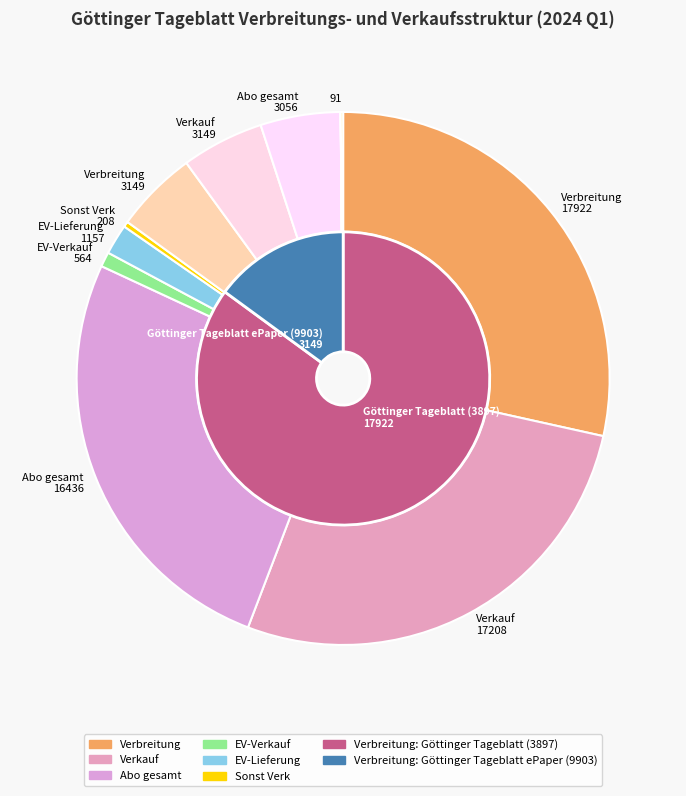

Does Göttinger Tageblatt (3897) represent more than half of the total?

Yes